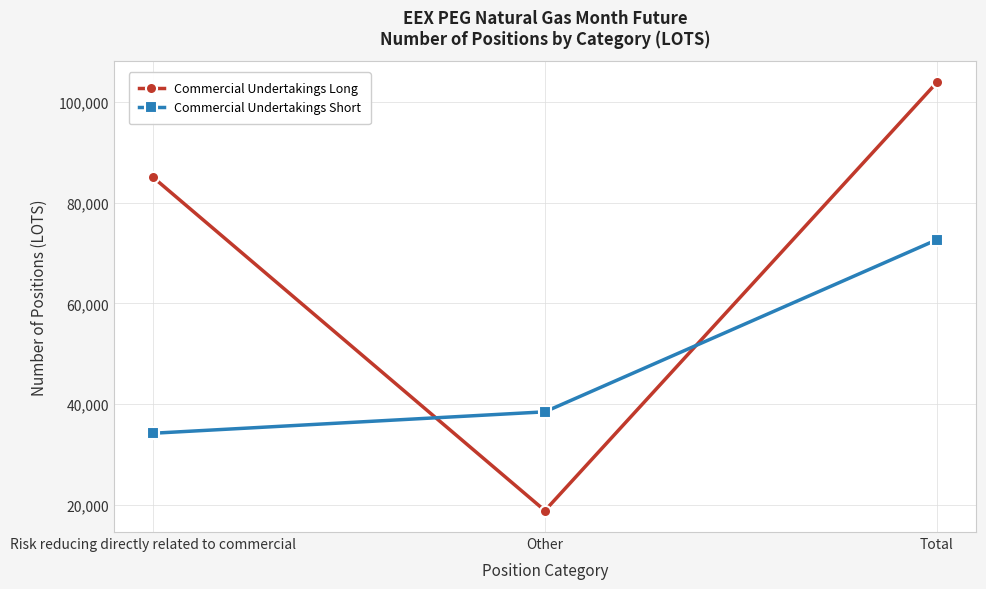

Which series has the largest total across all categories?

Commercial Undertakings Long